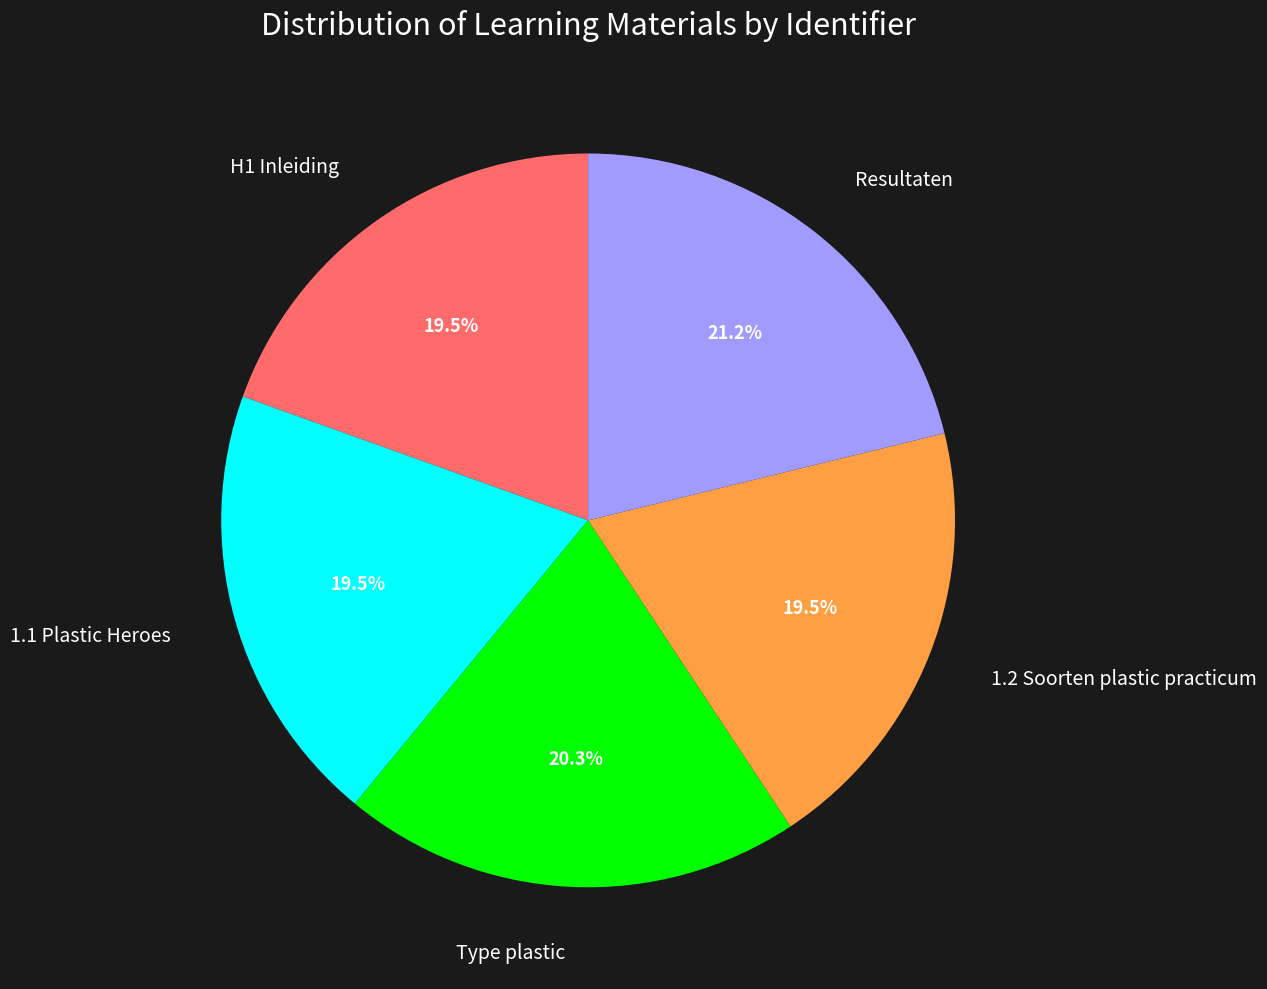

Does any single category account for the majority?

No